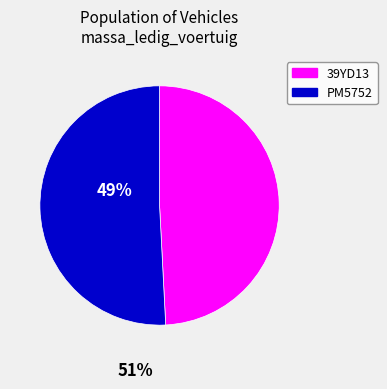

Does PM5752 account for over 50% of the chart?

Yes